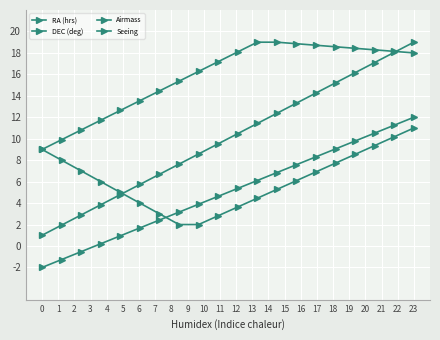

Reading left to right, transcribe all the data shown in this chart.

RA (hrs): 1.0	1.9	2.9	3.8	4.8	5.7	6.7	7.6	8.6	9.5	10.5	11.4	12.4	13.3	14.3	15.2	16.2	17.1	18.1	19.0
DEC (deg): -2.0	-1.3	-0.5	0.2	0.9	1.7	2.4	3.2	3.9	4.6	5.4	6.1	6.8	7.6	8.3	9.1	9.8	10.5	11.3	12.0
Airmass: 9.0	9.9	10.8	11.7	12.6	13.5	14.5	15.4	16.3	17.2	18.1	19.0	19.0	18.9	18.7	18.6	18.4	18.3	18.1	18.0
Seeing: 9.0	8.0	7.0	6.0	5.0	4.0	3.0	2.0	2.0	2.8	3.6	4.5	5.3	6.1	6.9	7.7	8.5	9.4	10.2	11.0